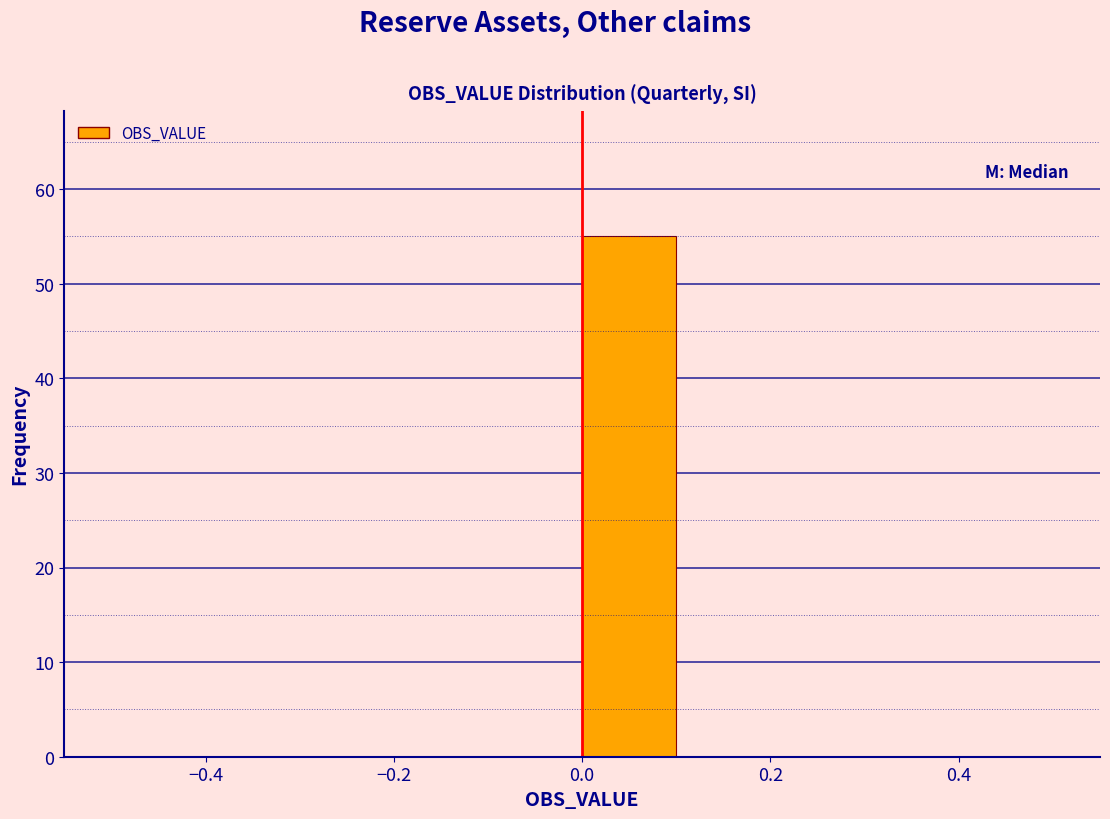

Reading left to right, list every bar in this chart as the range it spans on the x-axis followed by its height. The values are not printed on the chart, so give them approximately, as read against the axis.

-0.5 to -0.4: 0
-0.4 to -0.3: 0
-0.3 to -0.2: 0
-0.2 to -0.1: 0
-0.1 to 0.0: 0
0.0 to 0.1: 55
0.1 to 0.2: 0
0.2 to 0.3: 0
0.3 to 0.4: 0
0.4 to 0.5: 0